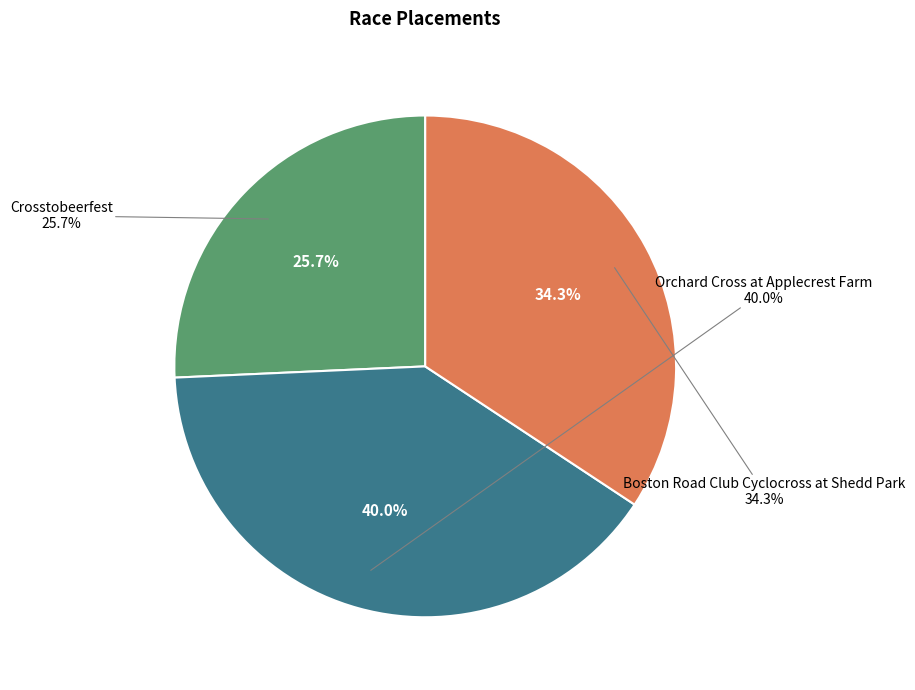

Does Crosstobeerfest represent more than half of the total?

No